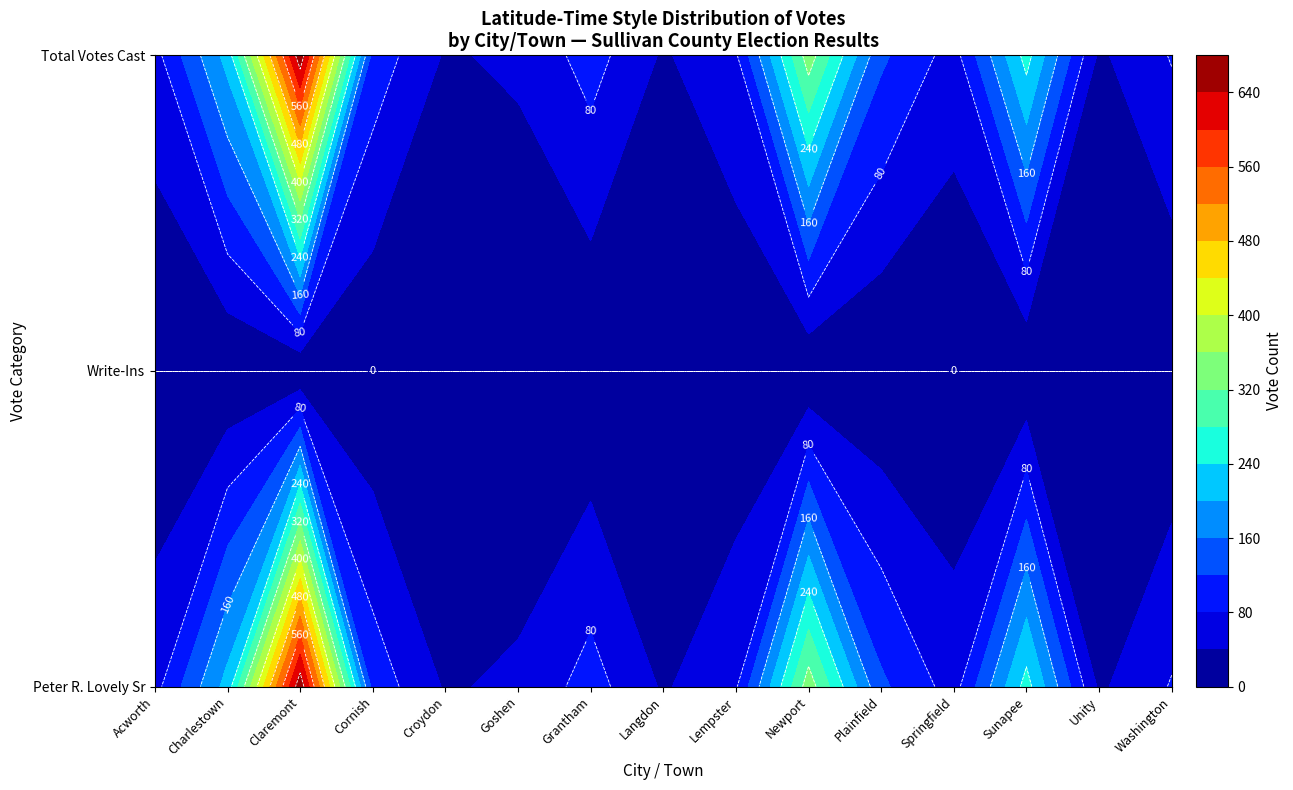

The Total Votes Cast series shows 164 at 6. True or false?

False